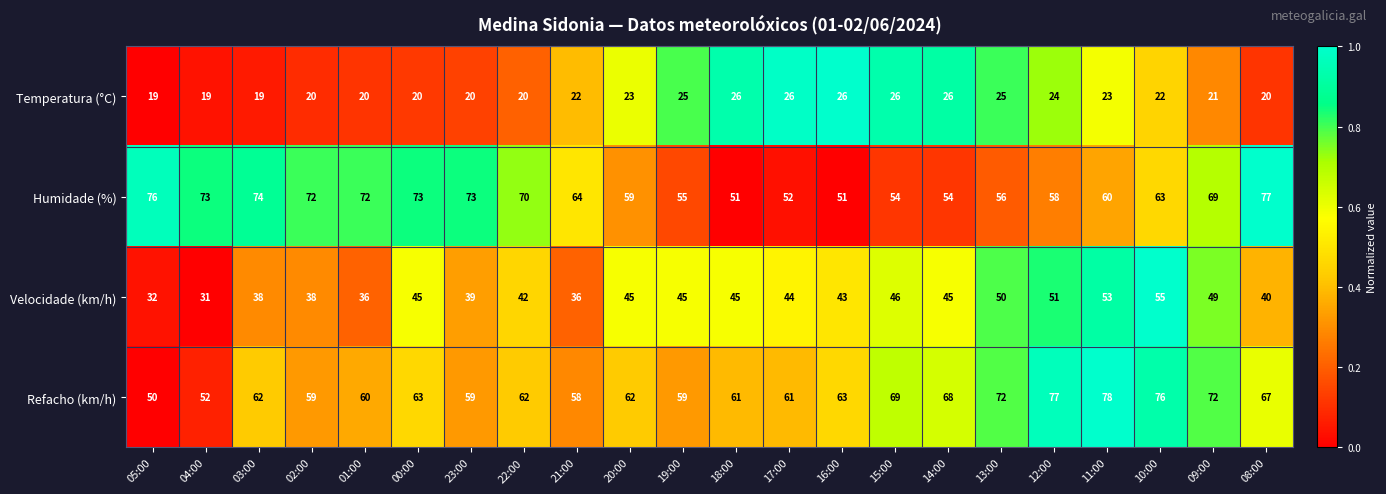

The Refacho (km/h) series shows 38 at 17:00. True or false?

False